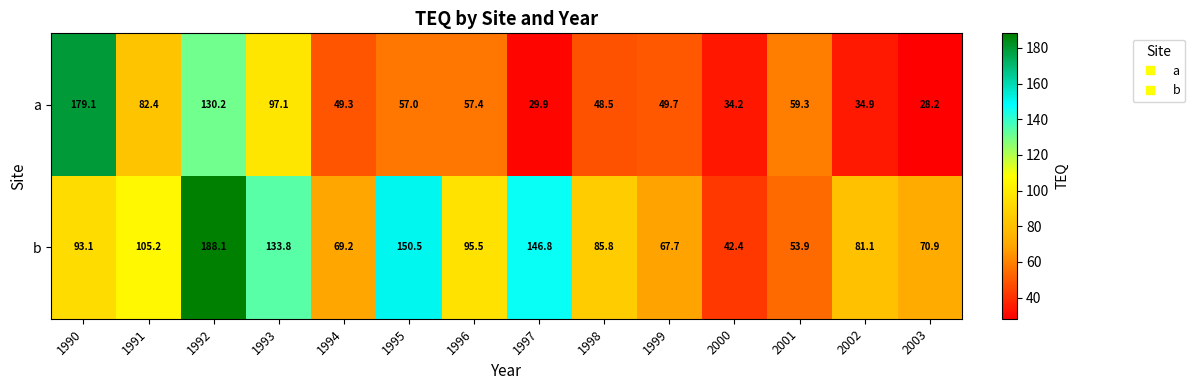

Reading left to right, what are all the values shown in this chart?

a: 1990=179.1	1991=82.4	1992=130.2	1993=97.1	1994=49.3	1995=57.0	1996=57.4	1997=29.9	1998=48.5	1999=49.7	2000=34.2	2001=59.3	2002=34.9	2003=28.2
b: 1990=93.1	1991=105.2	1992=188.1	1993=133.8	1994=69.2	1995=150.5	1996=95.5	1997=146.8	1998=85.8	1999=67.7	2000=42.4	2001=53.9	2002=81.1	2003=70.9